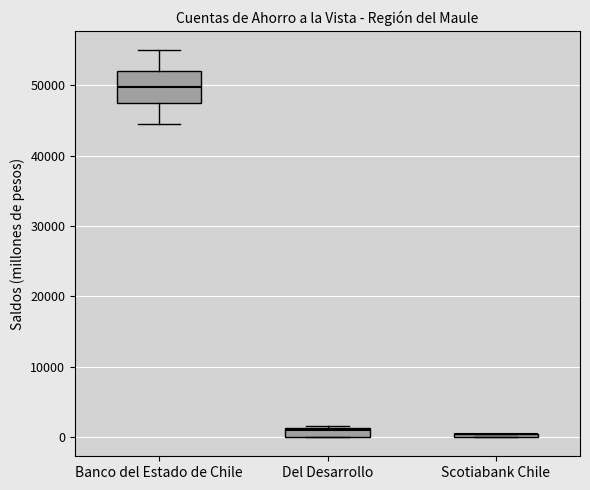

Where is the upper edge of the box for Del Desarrollo on the y-axis? The values are not printed on the chart, so give them approximately, as read against the axis.

1000